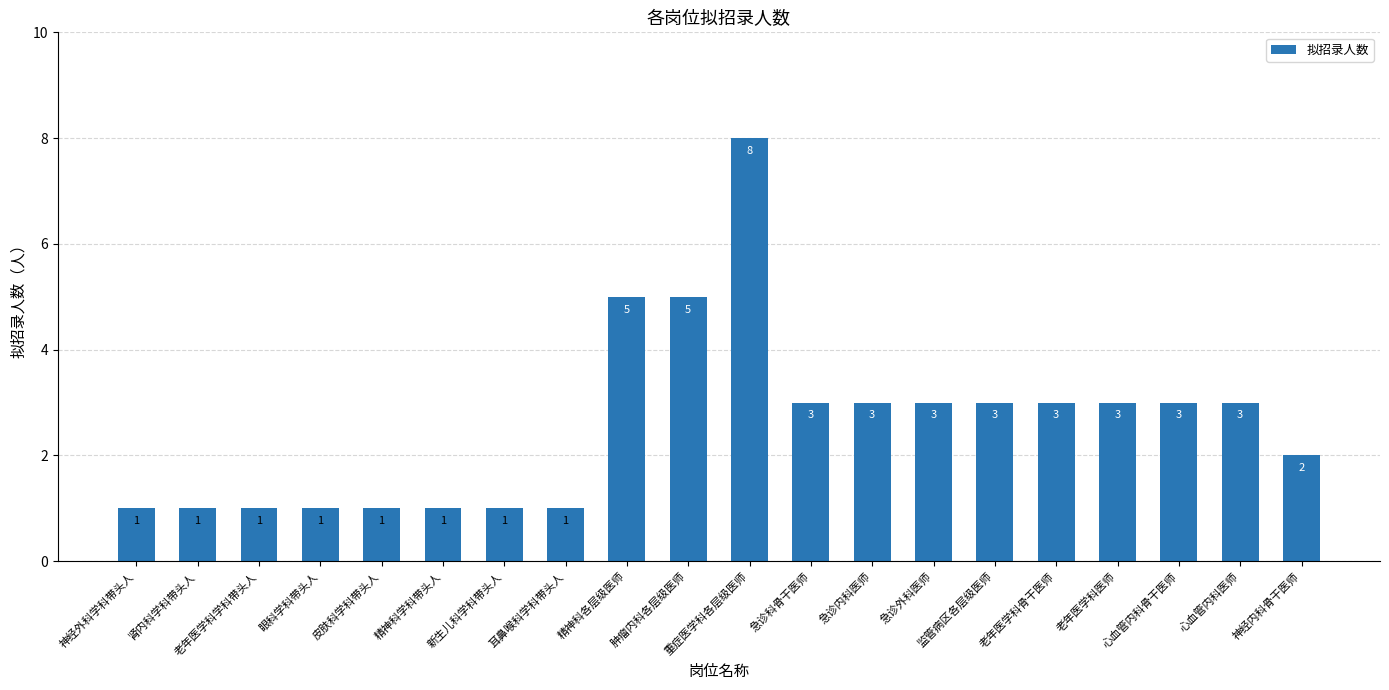

Reading left to right, list all the values displayed in this chart.

1	1	1	1	1	1	1	1	5	5	8	3	3	3	3	3	3	3	3	2